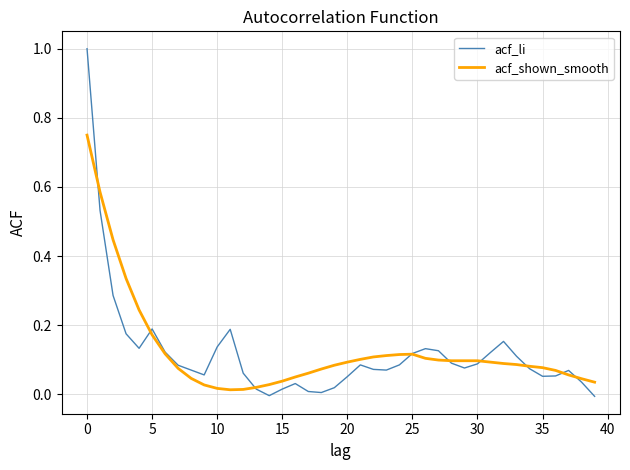

Which series has the widest spread of values?

acf_li